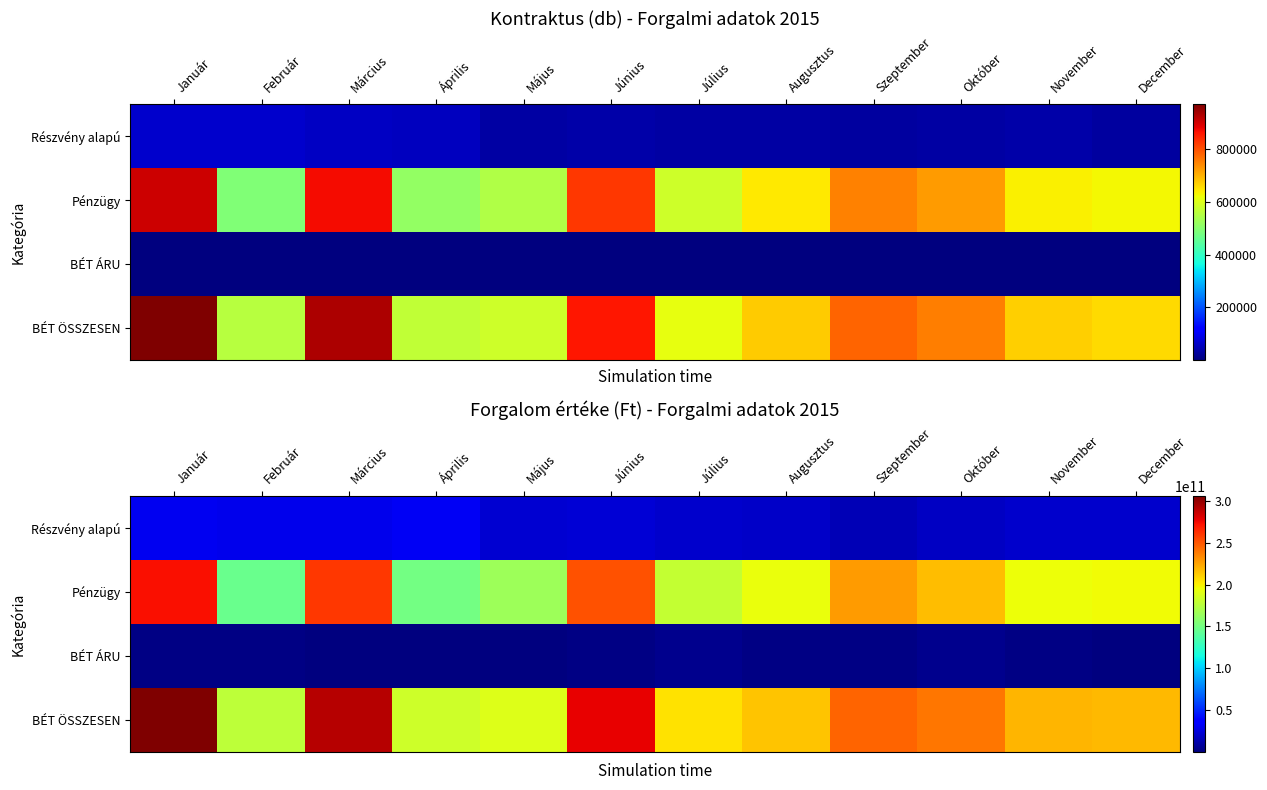

Is it true that BÉT ÖSSZESEN equals 305616820595 at Január?

True